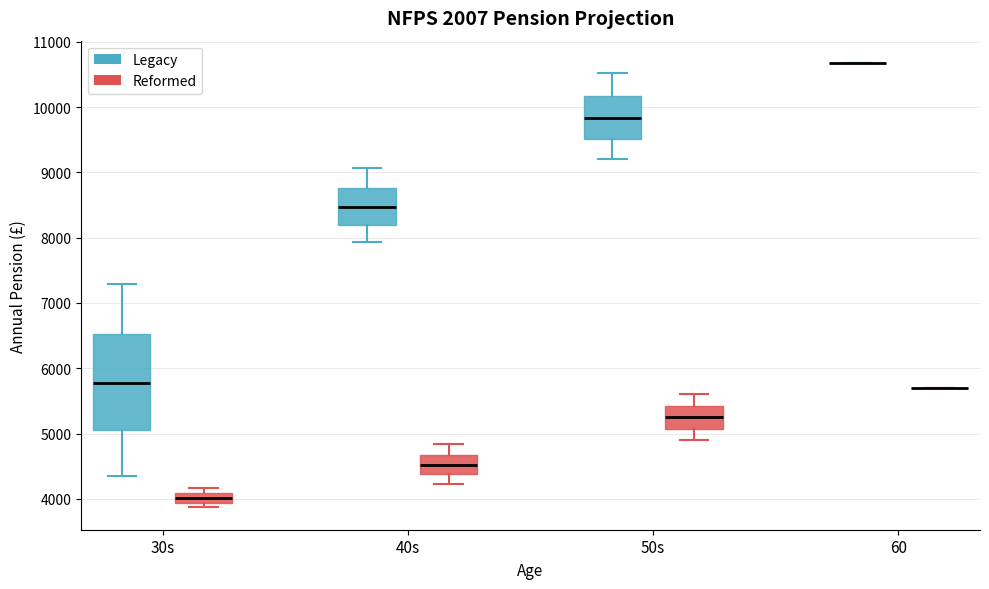

Comparing the boxes themselves (not the whiskers), which one is the tallest?

30s (Legacy)